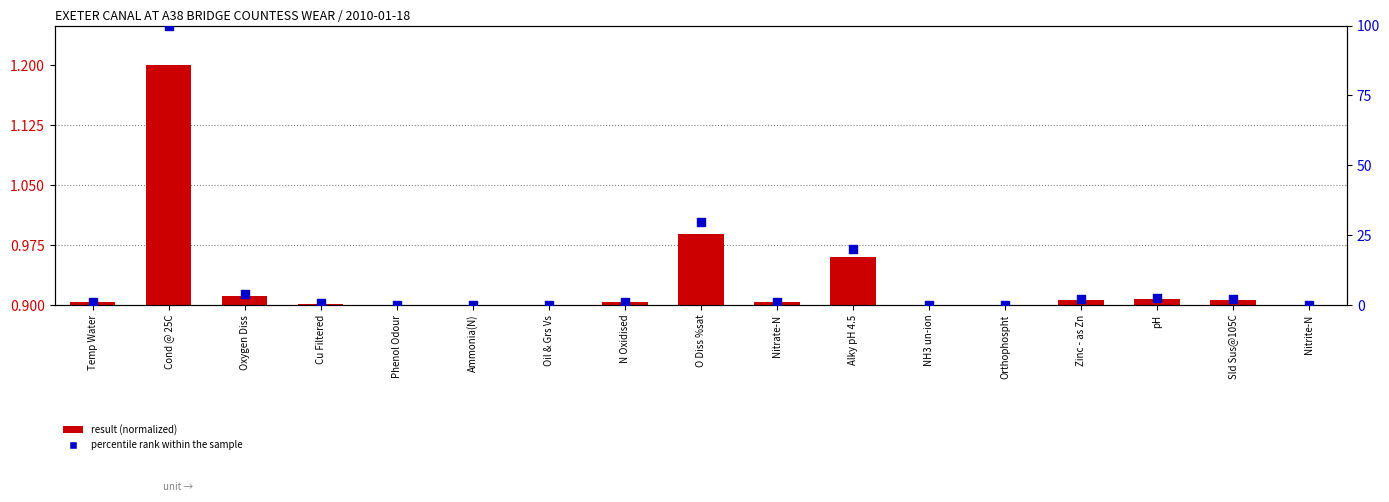

Which series has the widest spread of Y values?

percentile rank within the sample